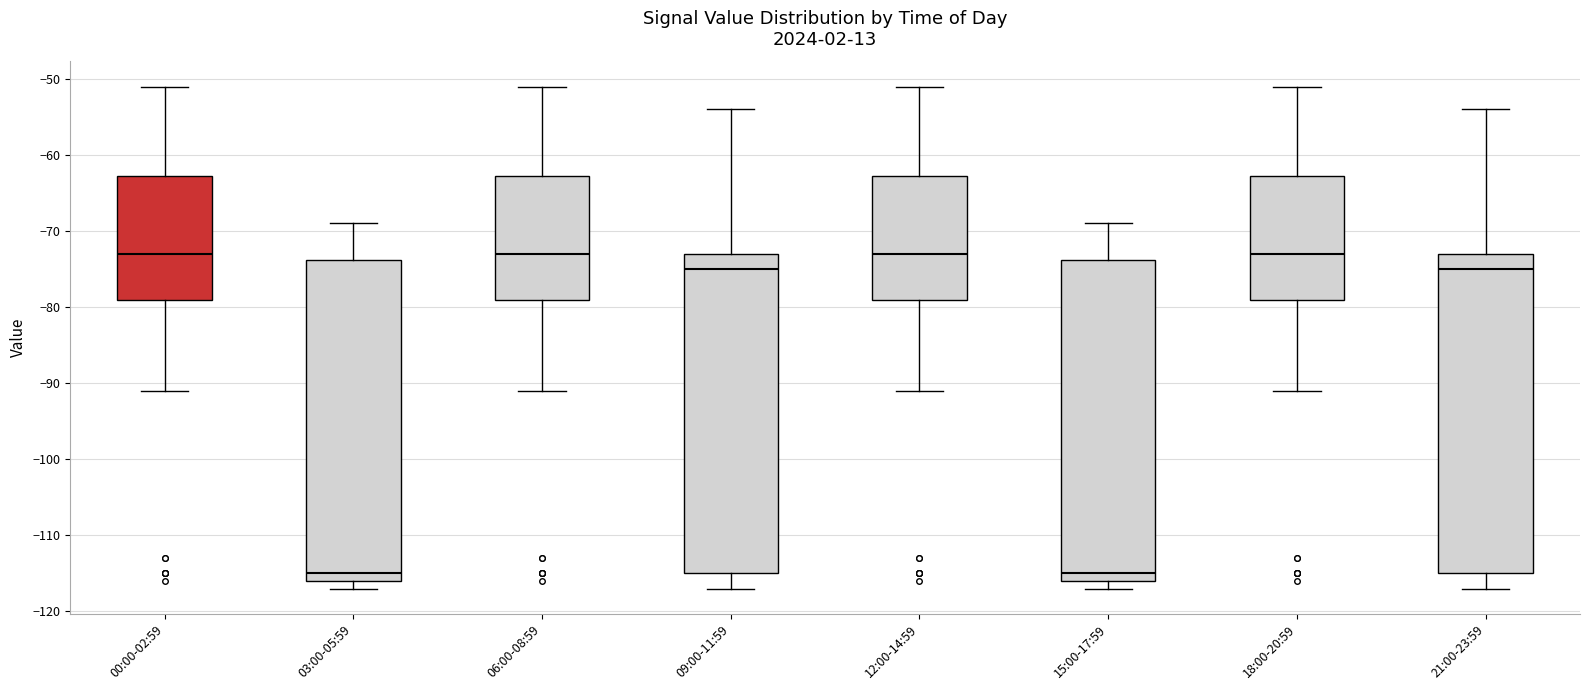

Reading left to right, read every box against the y-axis: the position of its median line, the range the box covers, and the ends of its whiskers. The values are not printed on the chart, so give them approximately, as read against the axis.

00:00-02:59: median -73, box -79 to -63, whiskers -91 to -51
03:00-05:59: median -115, box -116 to -74, whiskers -117 to -69
06:00-08:59: median -73, box -79 to -63, whiskers -91 to -51
09:00-11:59: median -75, box -115 to -73, whiskers -117 to -54
12:00-14:59: median -73, box -79 to -63, whiskers -91 to -51
15:00-17:59: median -115, box -116 to -74, whiskers -117 to -69
18:00-20:59: median -73, box -79 to -63, whiskers -91 to -51
21:00-23:59: median -75, box -115 to -73, whiskers -117 to -54